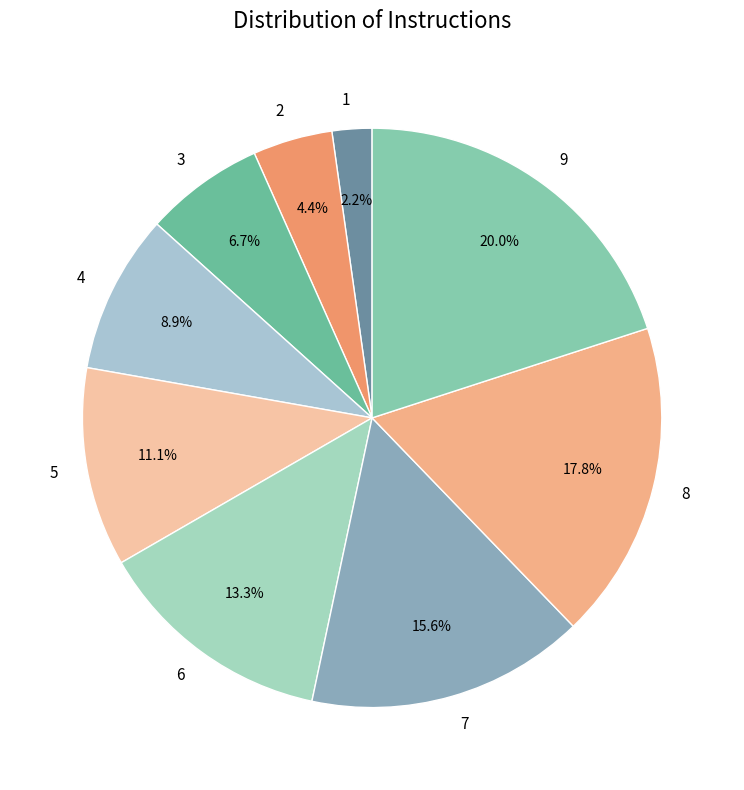

Which category has the biggest portion of the pie?

9